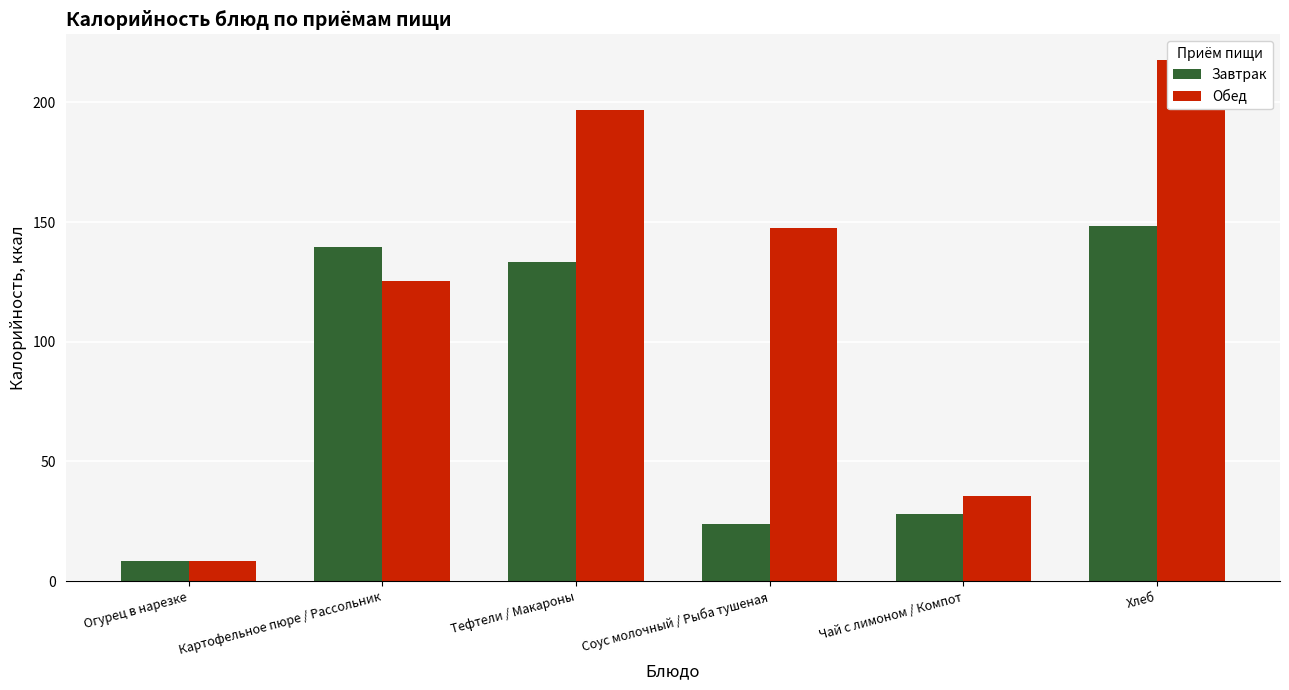

At which category is the sum across all series the highest?

Хлеб